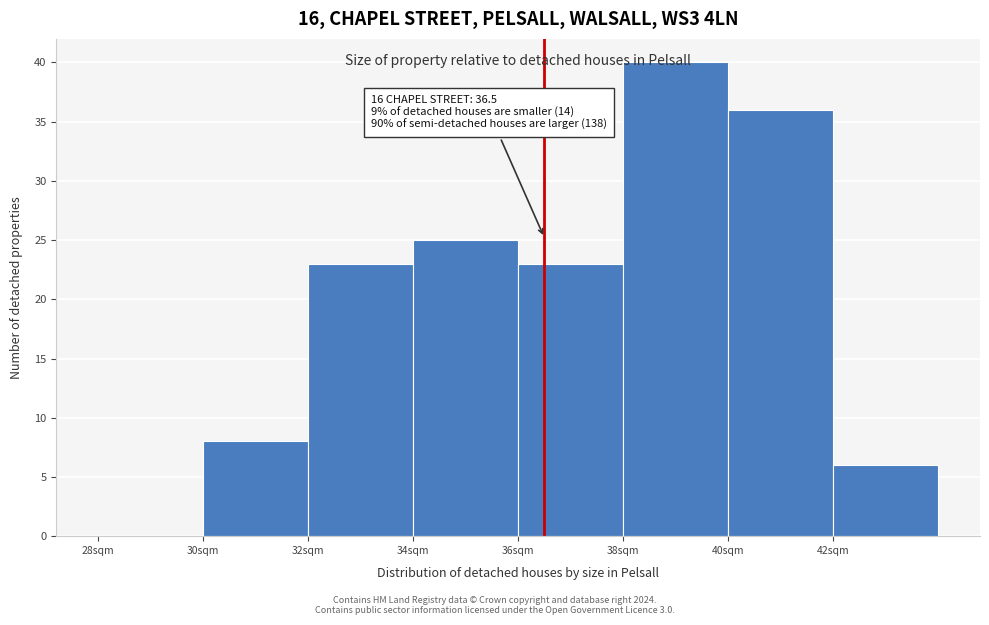

Over which range of the x-axis is the bar tallest?

38 to 40